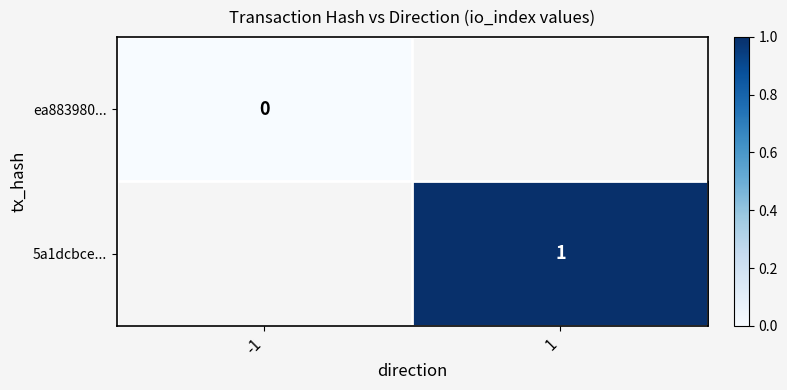

How many data points does each series have?

2